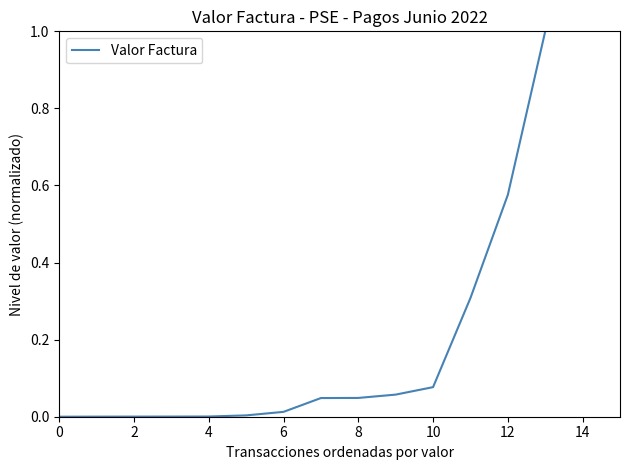

What is the maximum value shown in the chart?

1.0